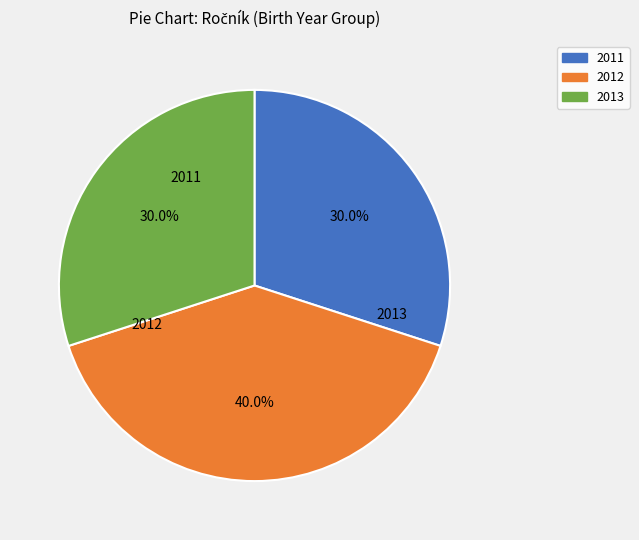

Does 2012 represent more than half of the total?

No